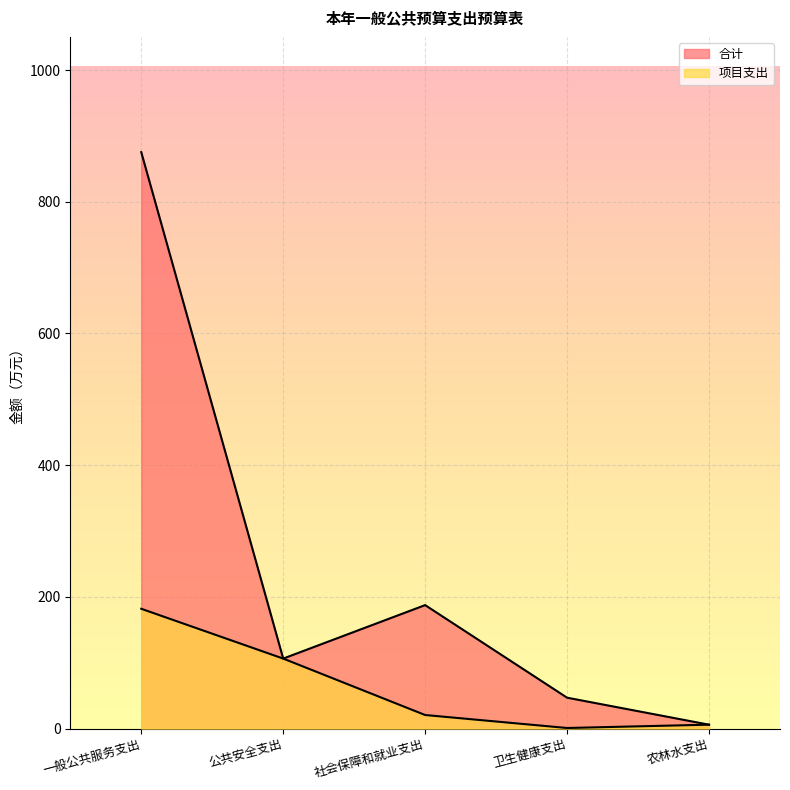

Between 卫生健康支出 and 公共安全支出, which is larger?

公共安全支出